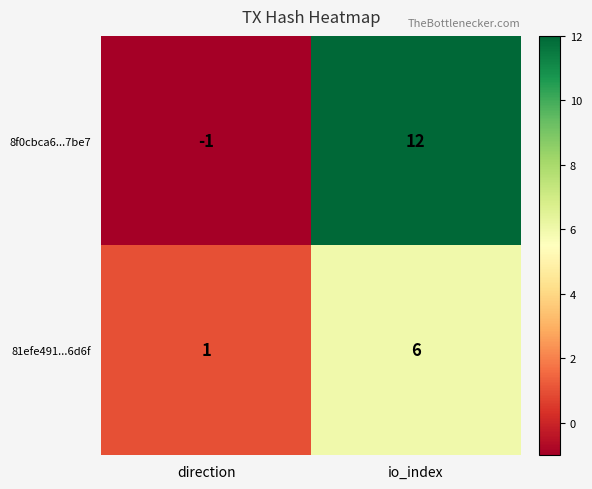

How many values in the 8f0cbca6...7be7 series are below 12?

1